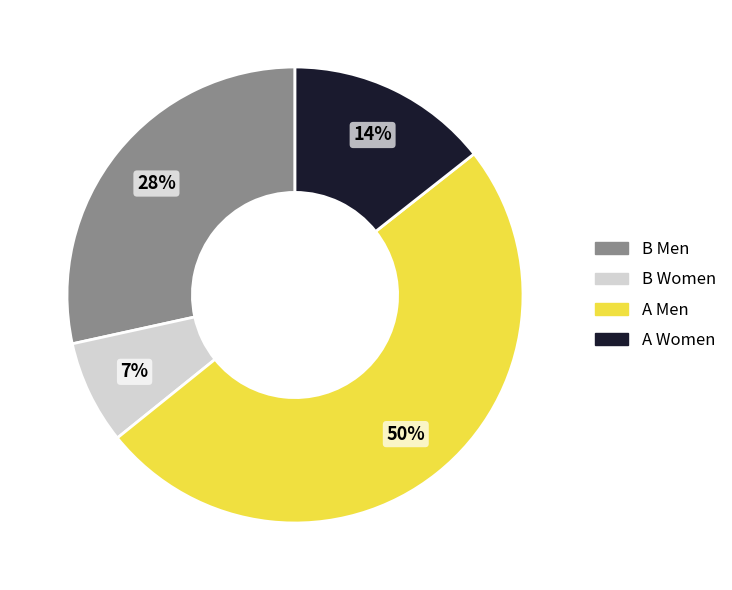

Do A Women and B Women together represent more than half of the pie?

No